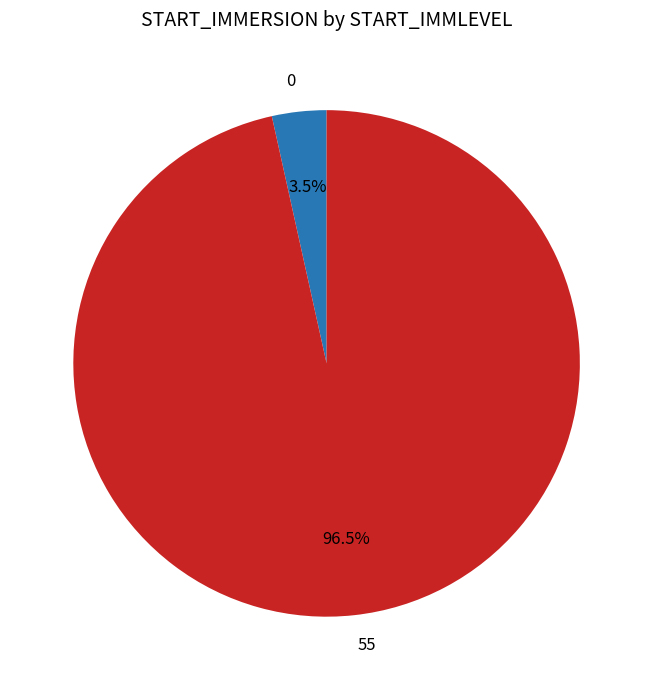

To the nearest percent, what is the average slice percentage?

50%